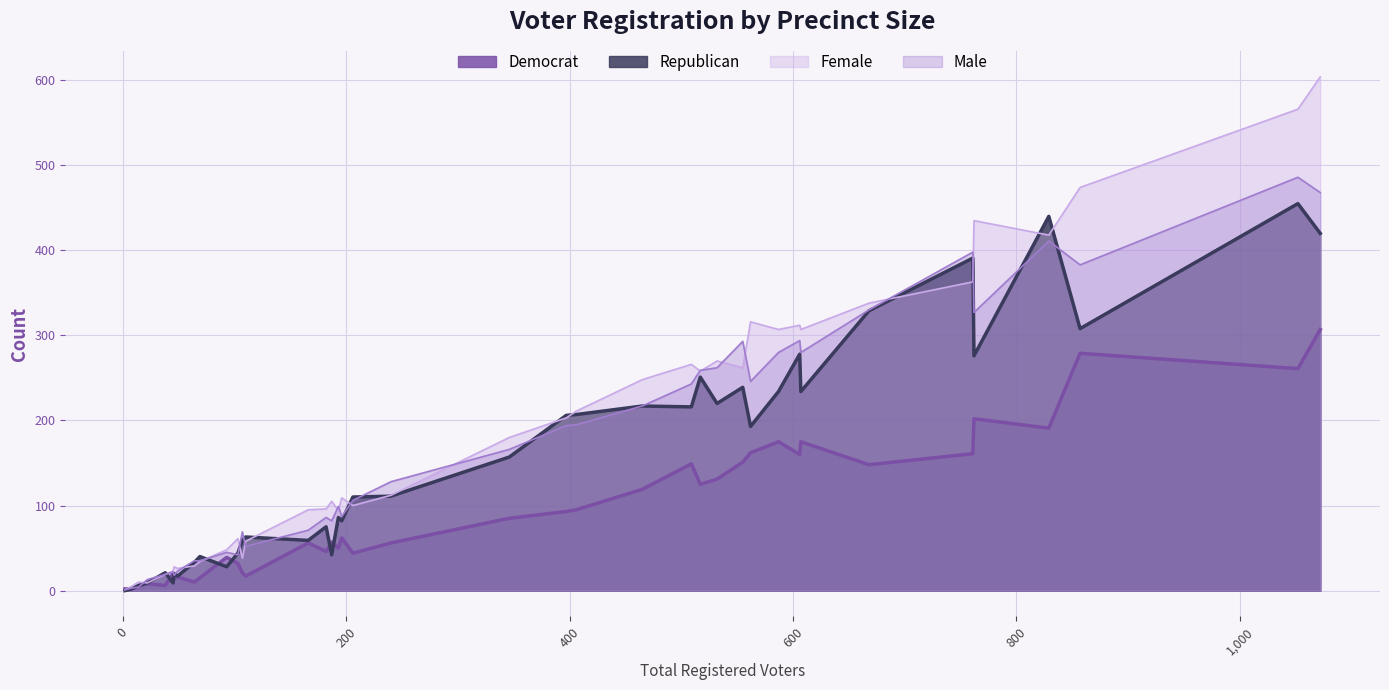

What is the difference between the maximum and minimum values in the Democrat series?

305